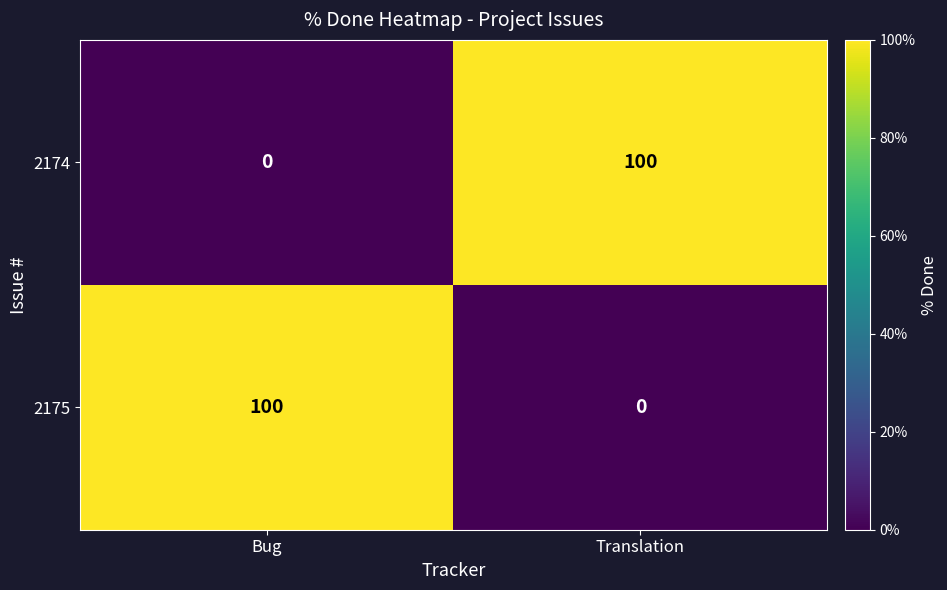

Reading left to right, extract all data points from this chart.

2174: Bug=0	Translation=100
2175: Bug=100	Translation=0